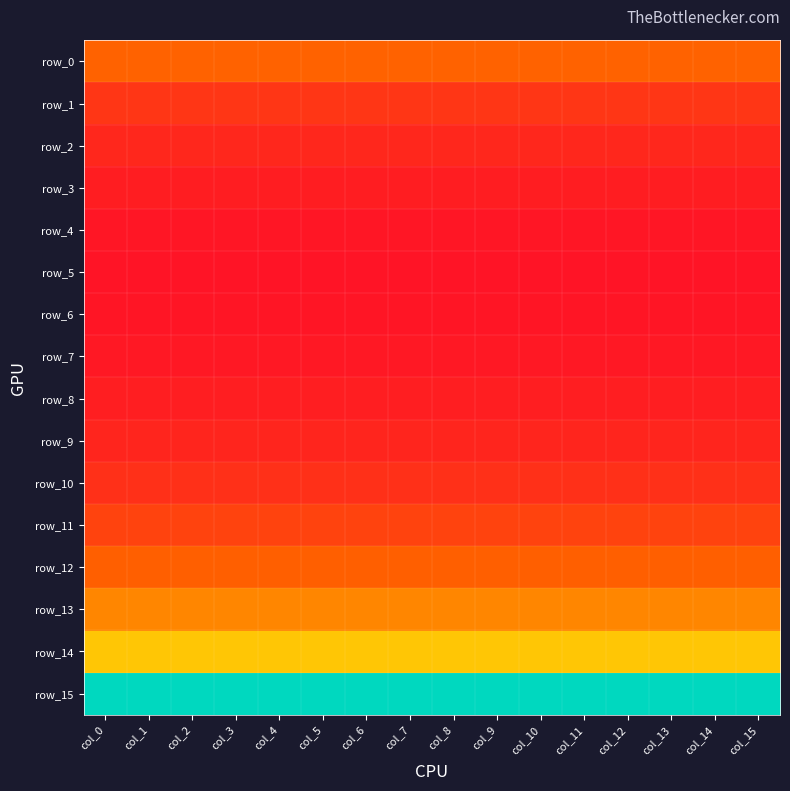

What is the smallest value displayed?

543